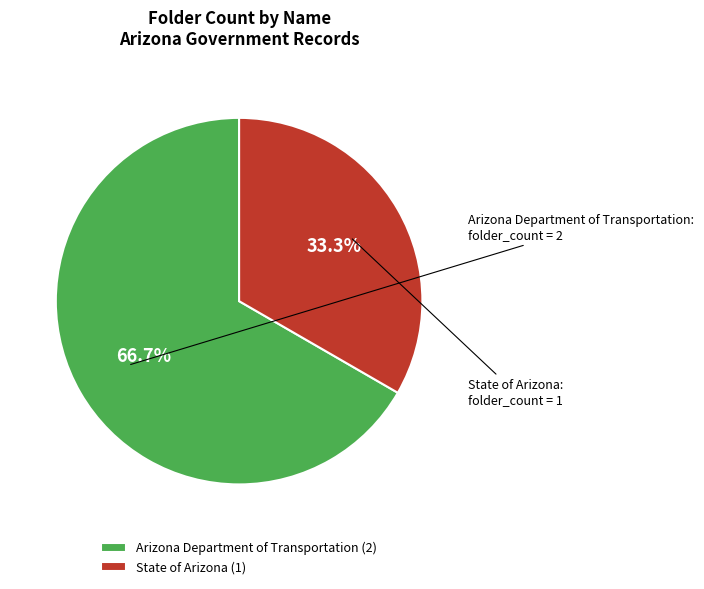

Which slice represents more than half of the pie?

Arizona Department of Transportation